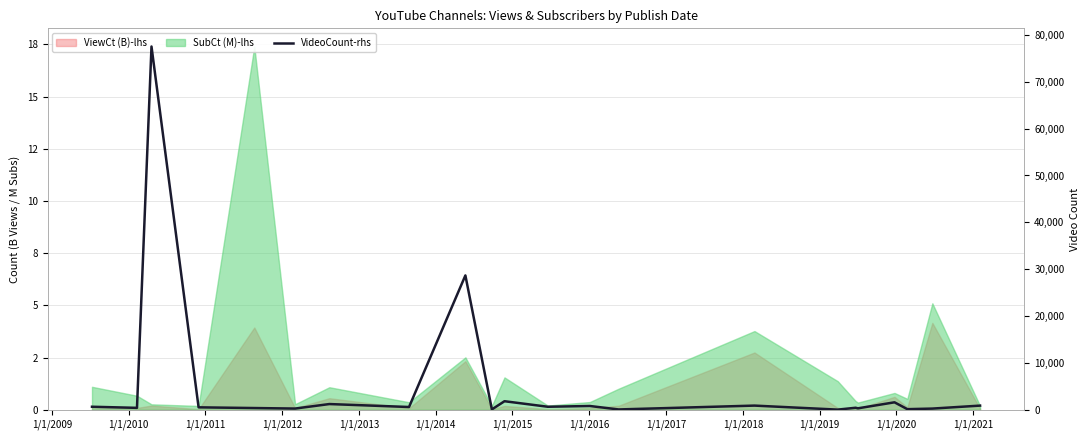

What is the sum of the values at 1/1/2021 and 1/1/2012?

441